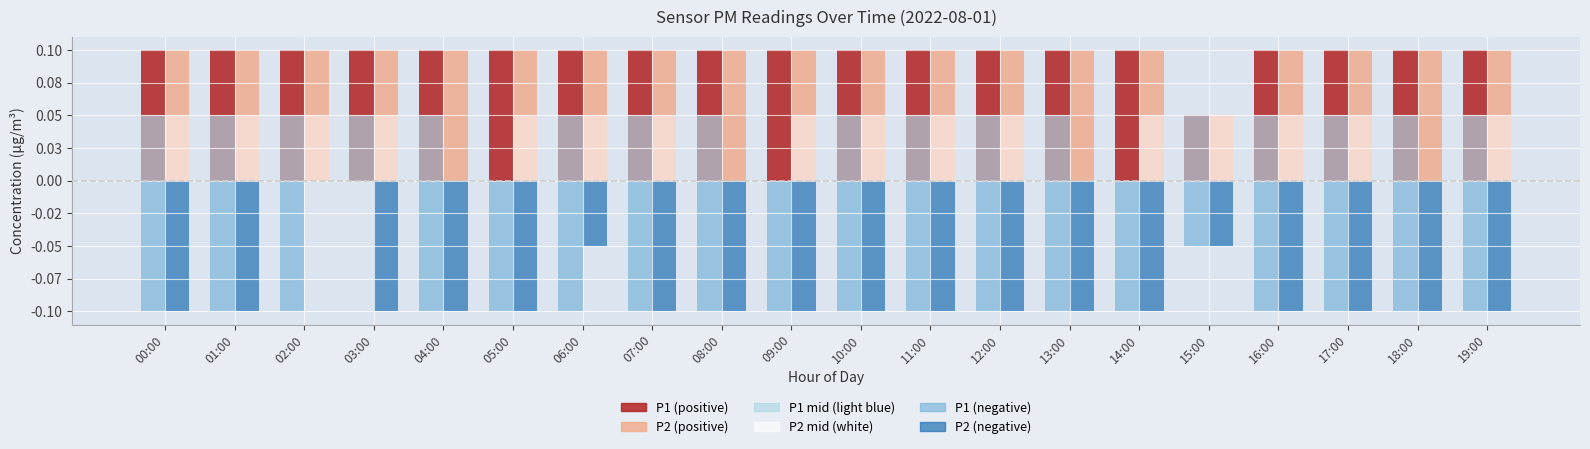

Reading right to left, transcribe all the data shown in this chart.

P1 (positive): 0.1	0.1	0.1	0.1	0.1	0.1	0.1	0.1	0.1	0.1	0.1	0.1	0.1	0.1	0.1	0.1	0.1	0.1	0.1	0.1
P2 (positive): 0.1	0.1	0.1	0.1	0.1	0.1	0.1	0.1	0.1	0.1	0.1	0.1	0.1	0.1	0.1	0.1	0.1	0.1	0.1	0.1
P1 mid (light blue): 0.1	0.1	0.1	0.1	0.1	0.0	0.1	0.1	0.1	0.1	0.0	0.1	0.1	0.1	0.0	0.1	0.1	0.1	0.1	0.1
P2 mid (white): 0.1	0.0	0.1	0.1	0.1	0.1	0.0	0.1	0.1	0.1	0.1	0.0	0.1	0.1	0.1	0.0	0.1	0.1	0.1	0.1
P1 (negative): -0.1	-0.1	-0.1	-0.1	-0.1	-0.1	-0.1	-0.1	-0.1	-0.1	-0.1	-0.1	-0.1	-0.1	-0.1	-0.1	0.0	-0.1	-0.1	-0.1
P2 (negative): -0.1	-0.1	-0.1	-0.1	-0.1	-0.1	-0.1	-0.1	-0.1	-0.1	-0.1	-0.1	-0.1	-0.1	-0.1	-0.1	-0.1	0.0	-0.1	-0.1